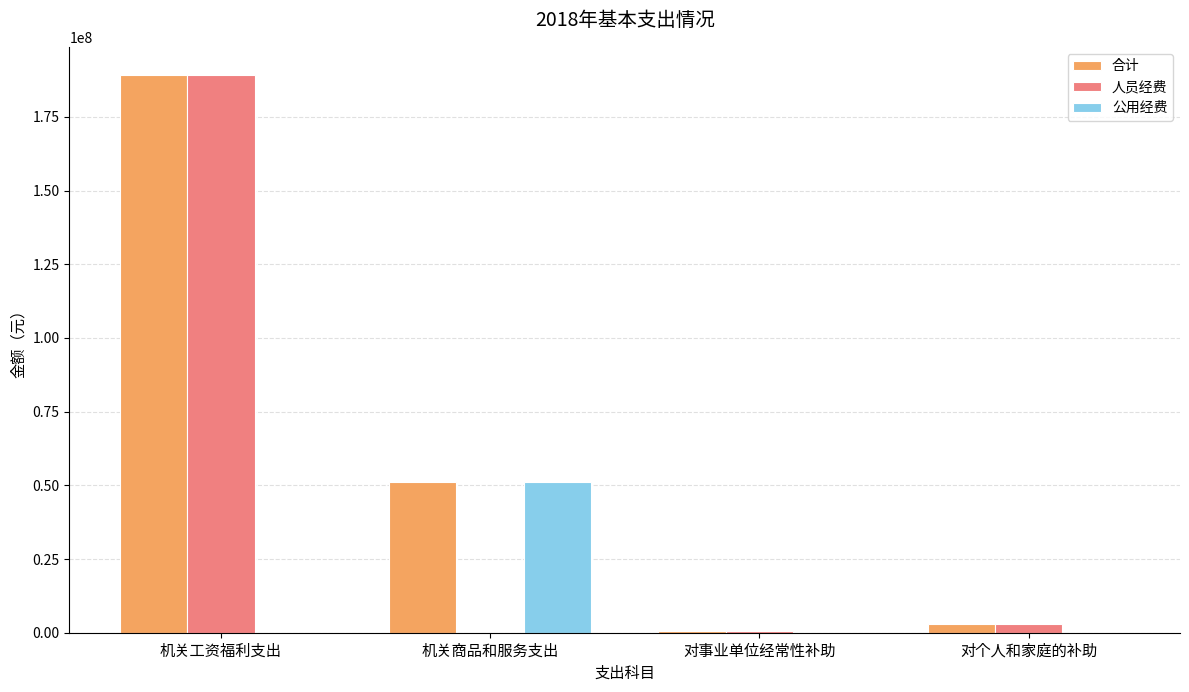

Where does the 人员经费 series first go above 3084508?

机关工资福利支出